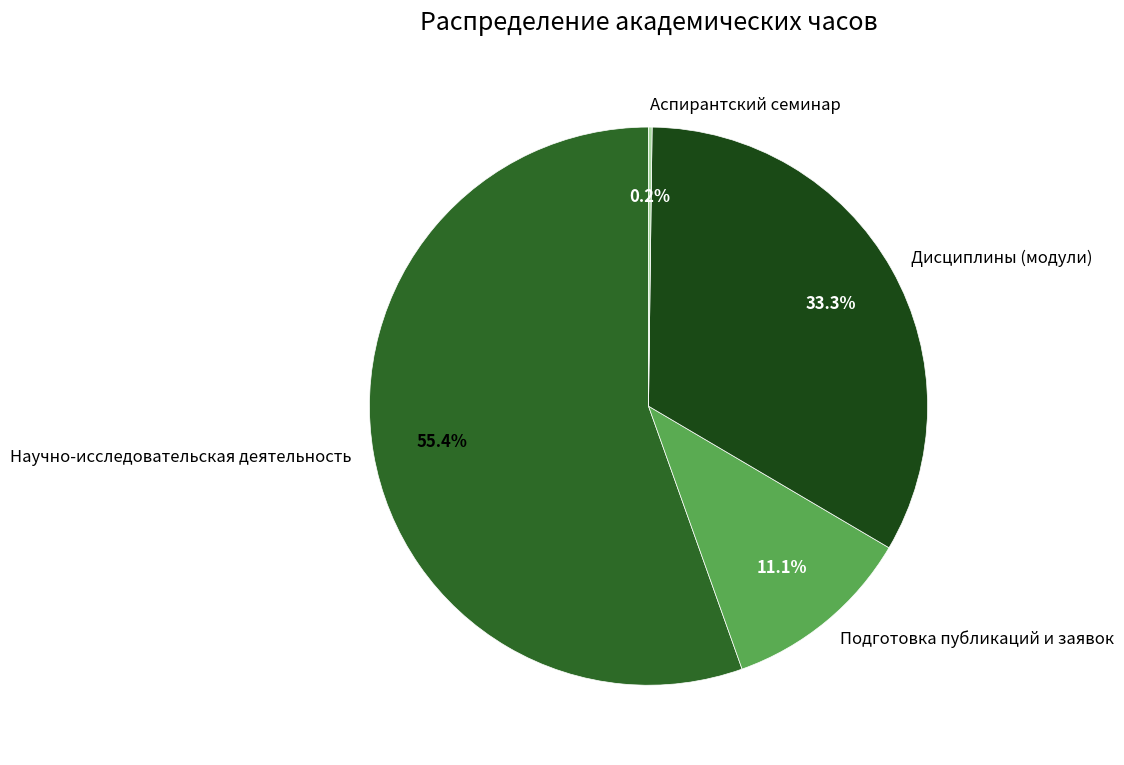

Which category has the biggest portion of the pie?

Научно-исследовательская деятельность